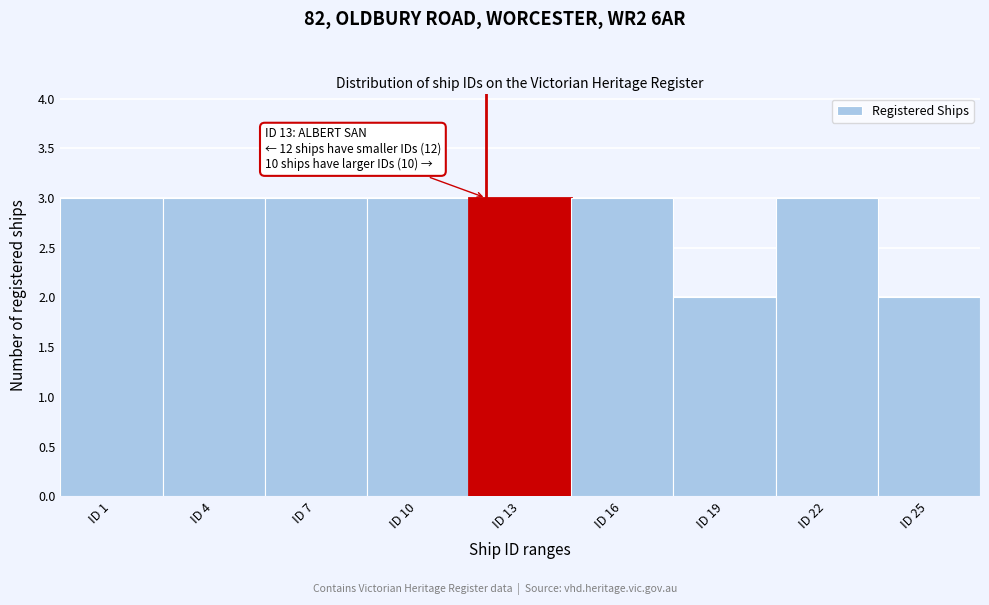

Reading left to right, what are all the values shown in this chart?

3	3	3	3	3	3	2	3	2